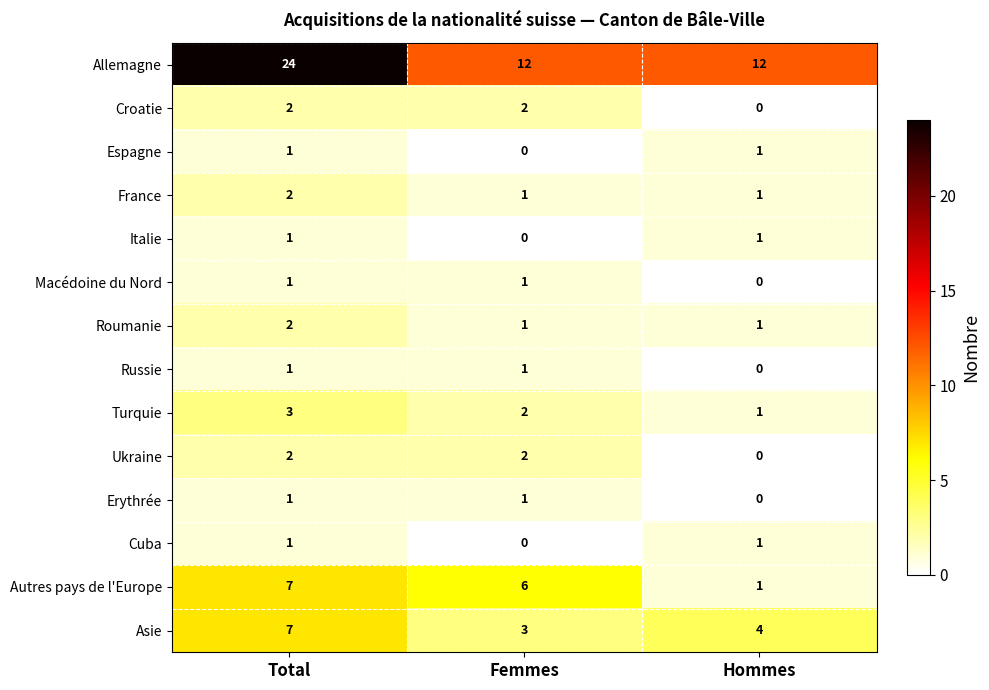

Count the Croatie values in the range 0 to 2.

3